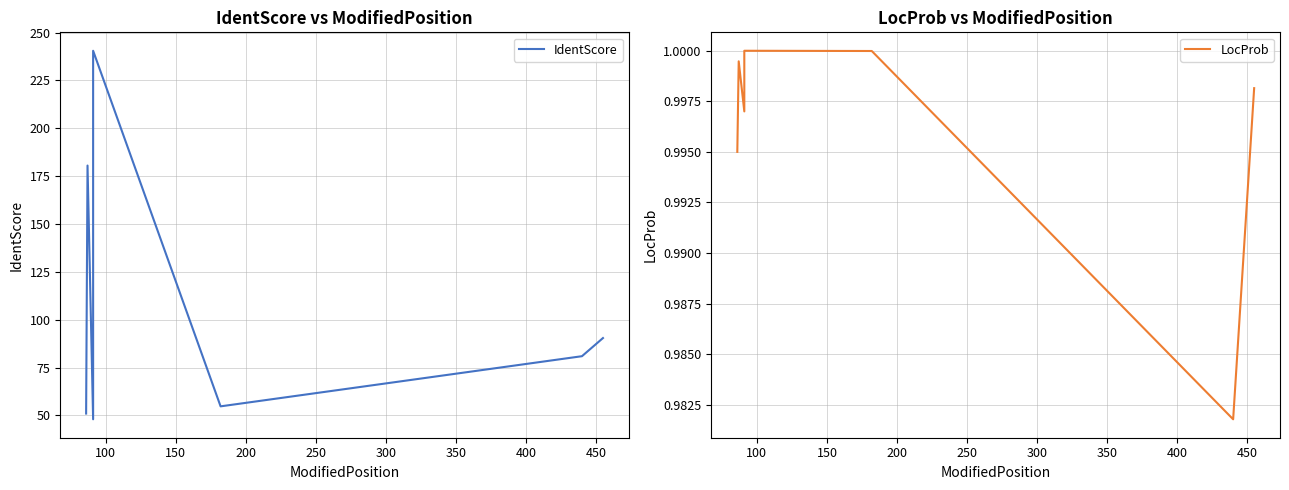

How many lines are shown in the chart?

2